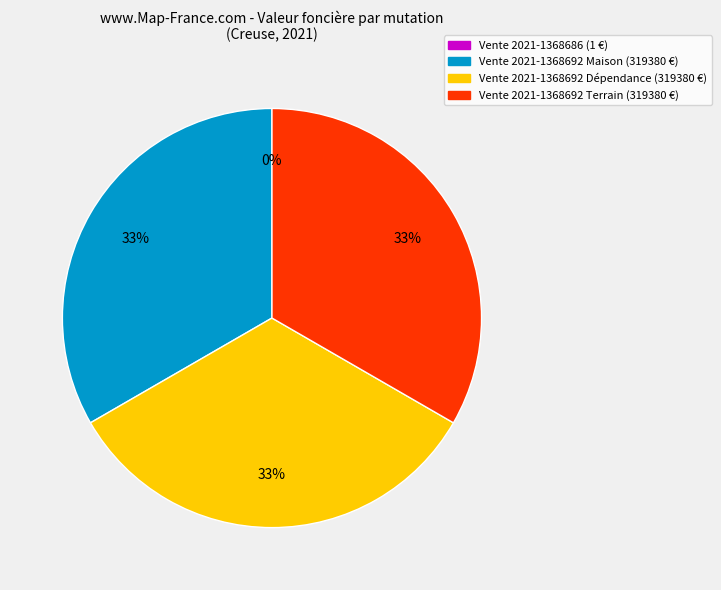

To the nearest percent, what is the difference between the largest and smallest slice percentages?

33%